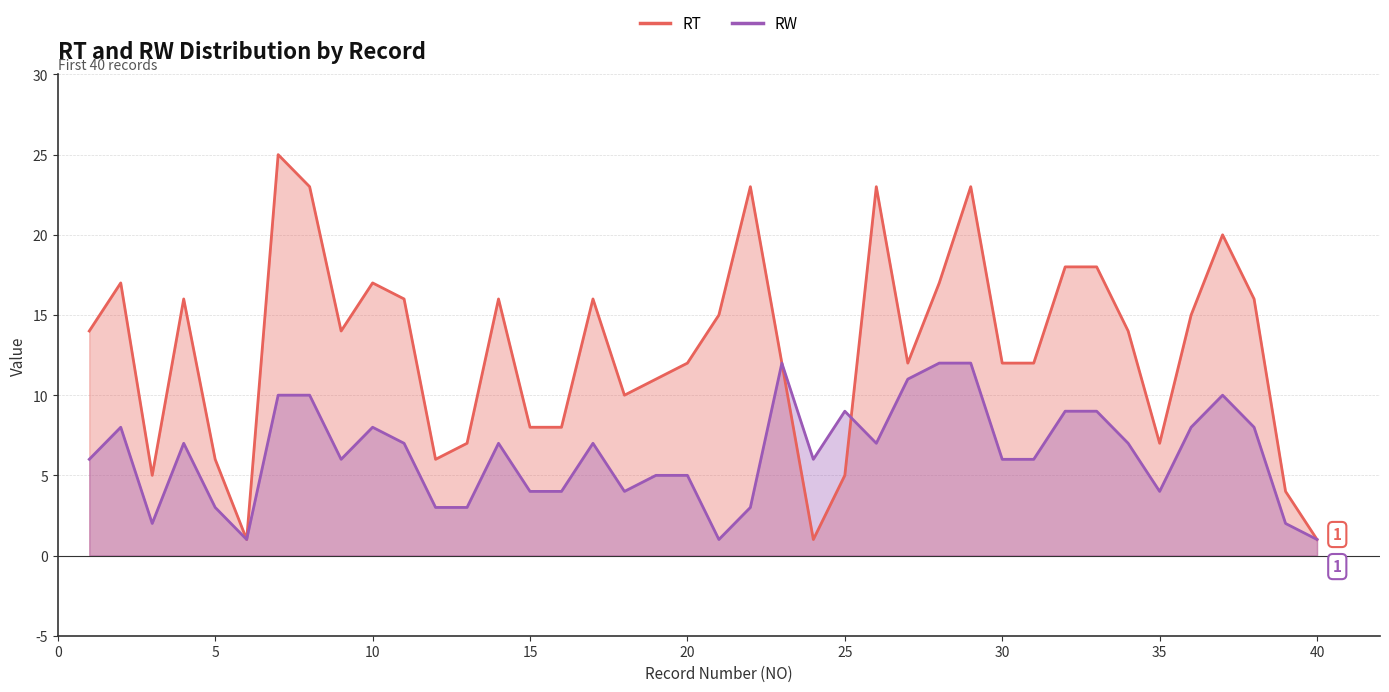

Which series has the widest spread of values?

RT